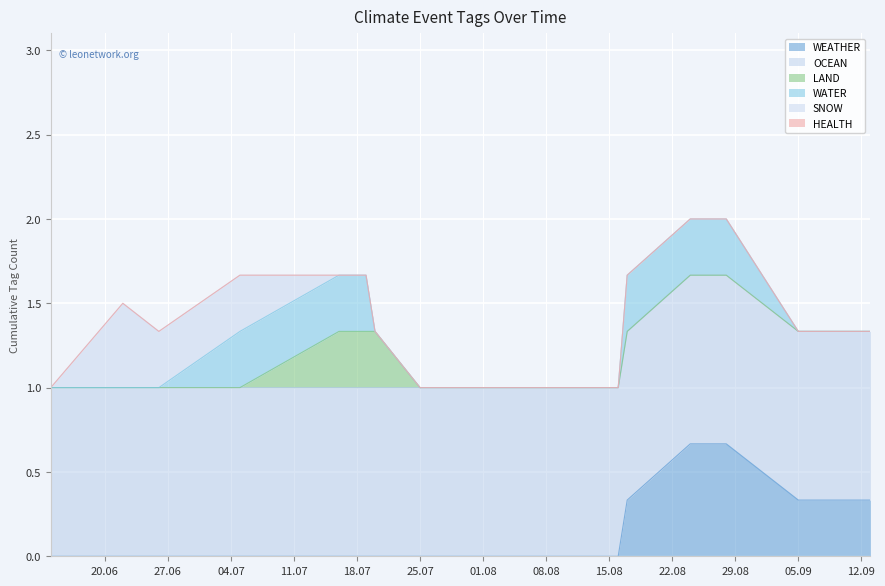

How many lines are shown in the chart?

6